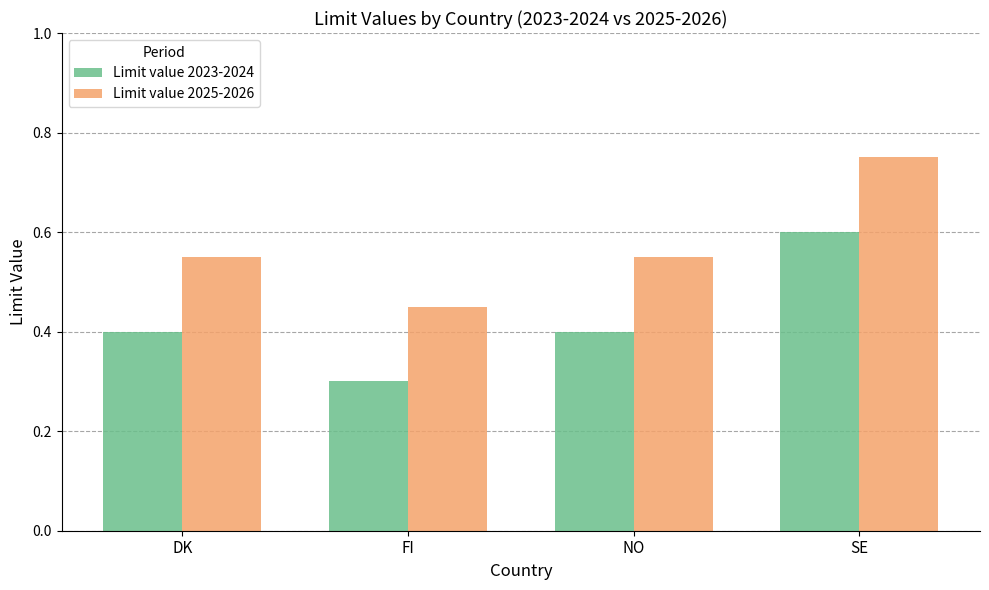

What are all the series names shown in the legend?

Limit value 2023-2024, Limit value 2025-2026